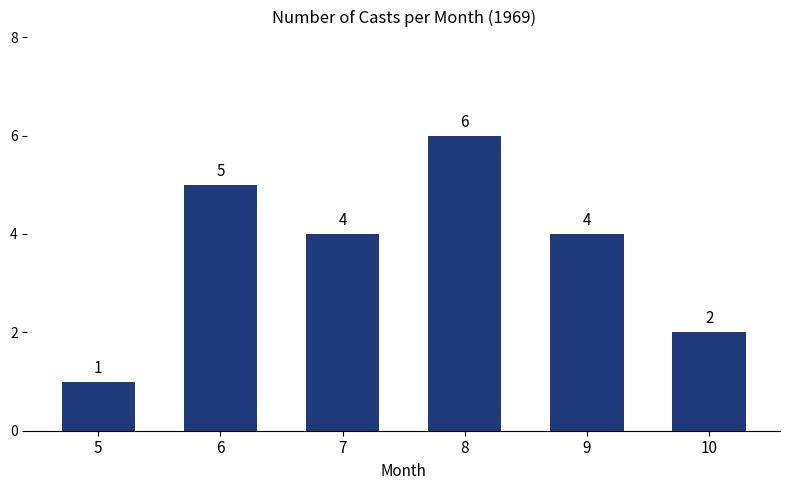

How many bars are there in total?

6